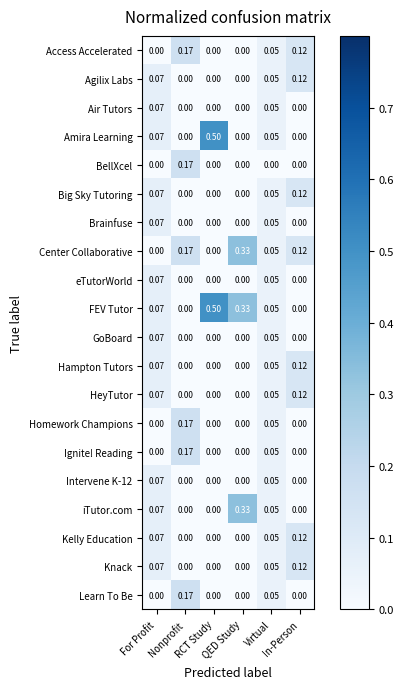

Which series has the largest total across all categories?

FEV Tutor